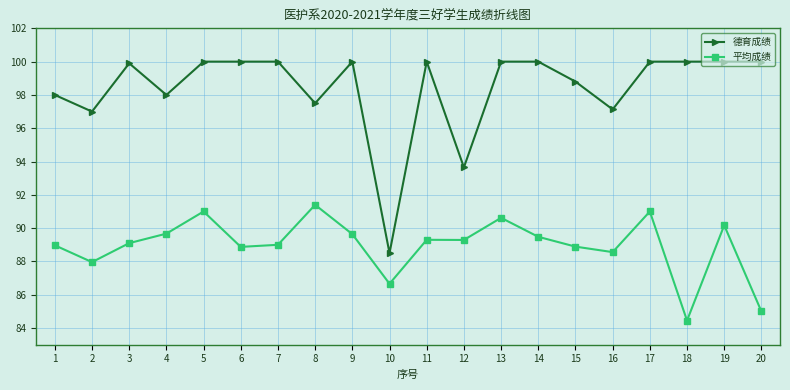

List the series in order of their peak value, lowest first.

平均成绩, 德育成绩